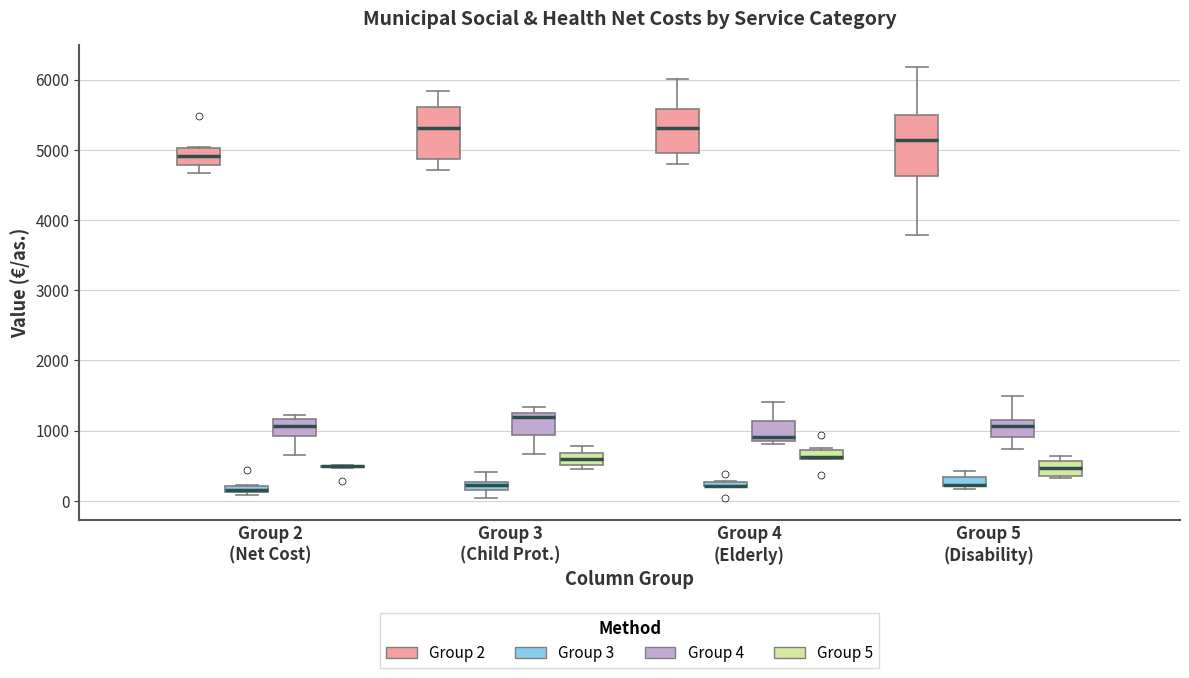

Which box is the tallest, from its lower edge to its upper edge?

Group 5 (Disability) (Group 2)